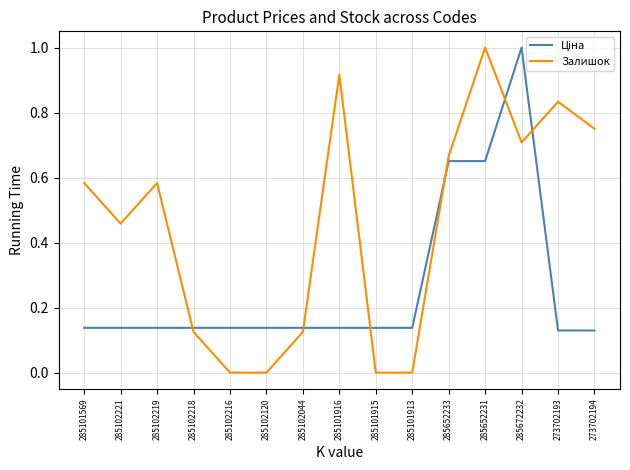

Which series has the widest spread of values?

Залишок